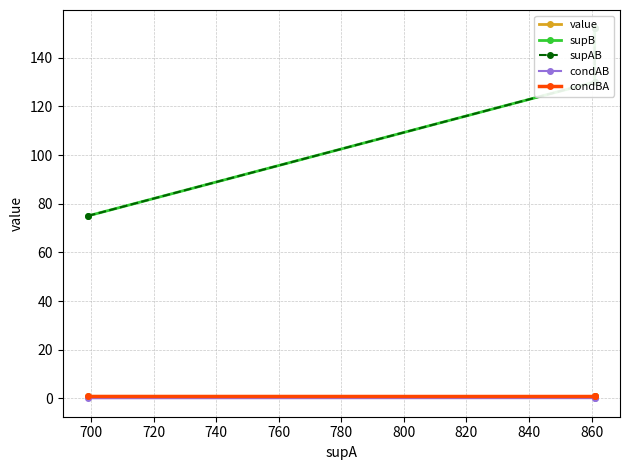

Which series changed the most between 700 and 720?

supB